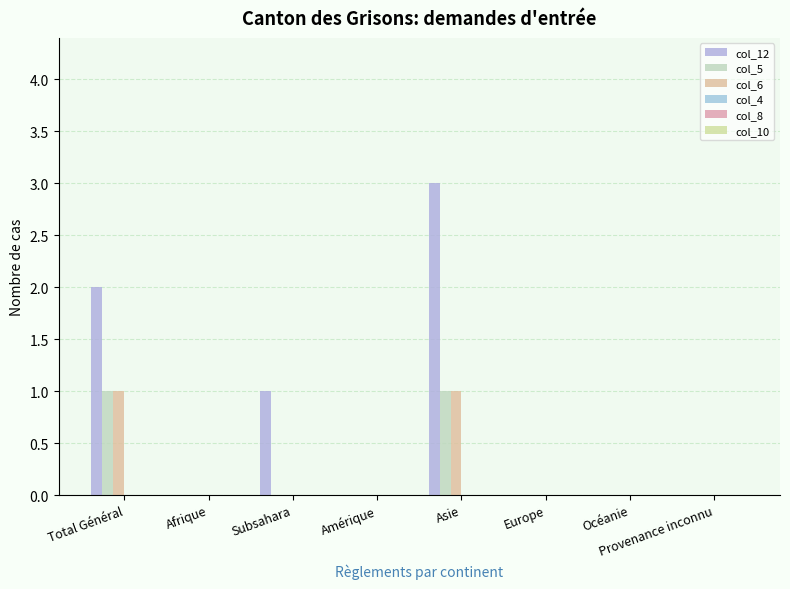

At which category is the sum across all series the highest?

Asie